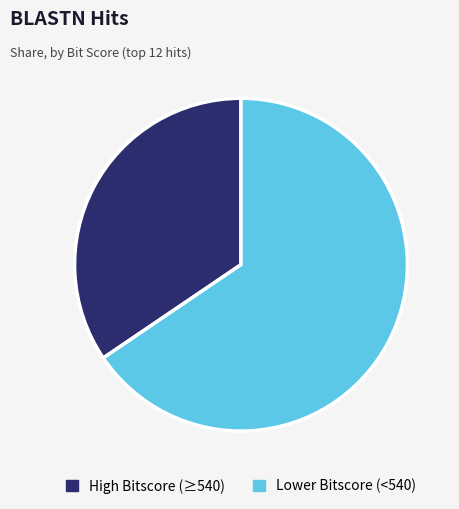

Which category has the smallest portion of the pie?

High Bitscore (≥540)